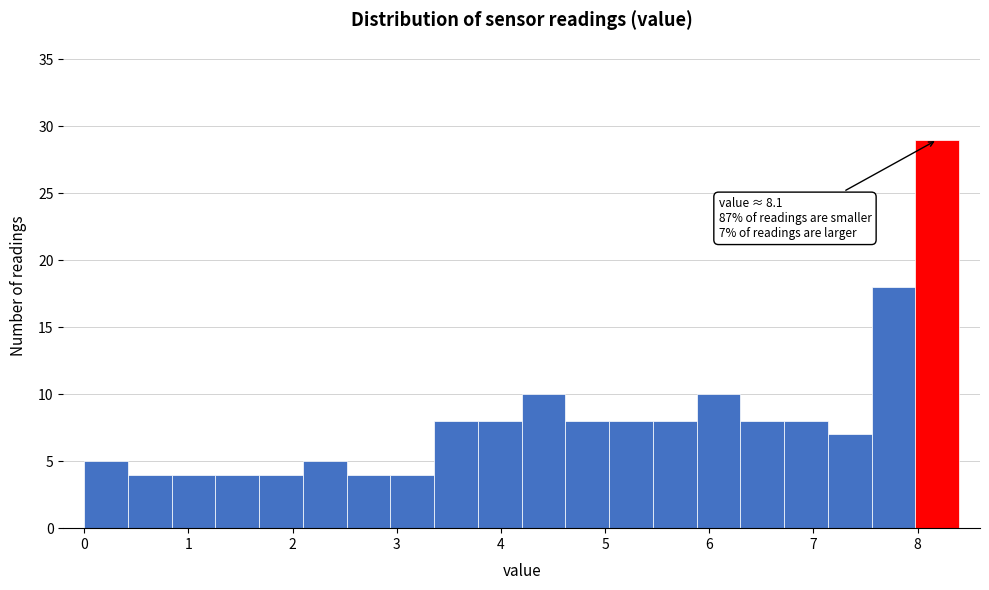

Over which range of the x-axis is the bar tallest?

7.98 to 8.40